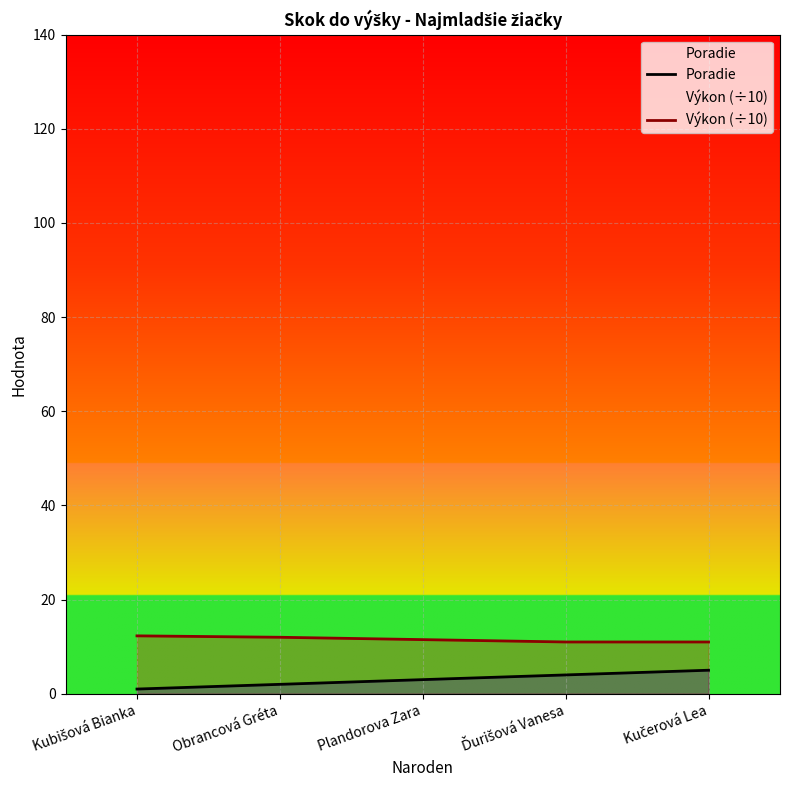

What is the average value of the Výkon (÷10) series?

11.6